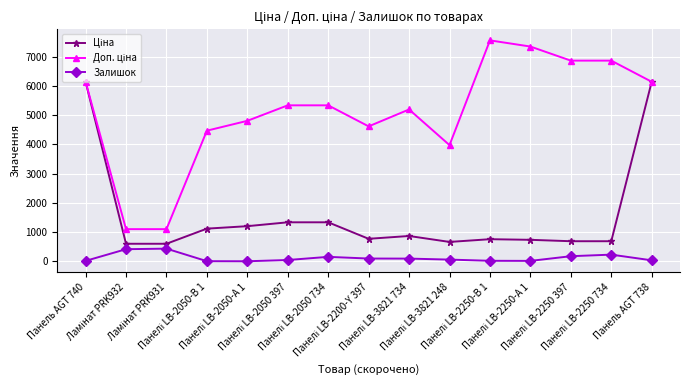

What is the value of the Залишок point at the 2nd from the left?

414.0